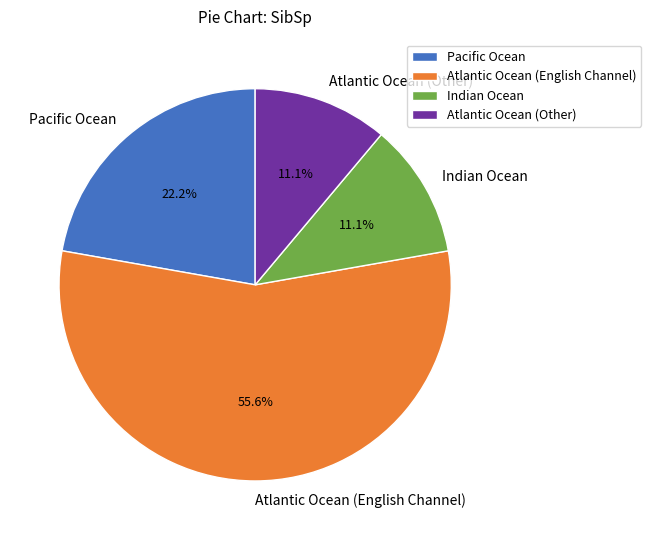

What is the largest slice in the pie chart?

Atlantic Ocean (English Channel)